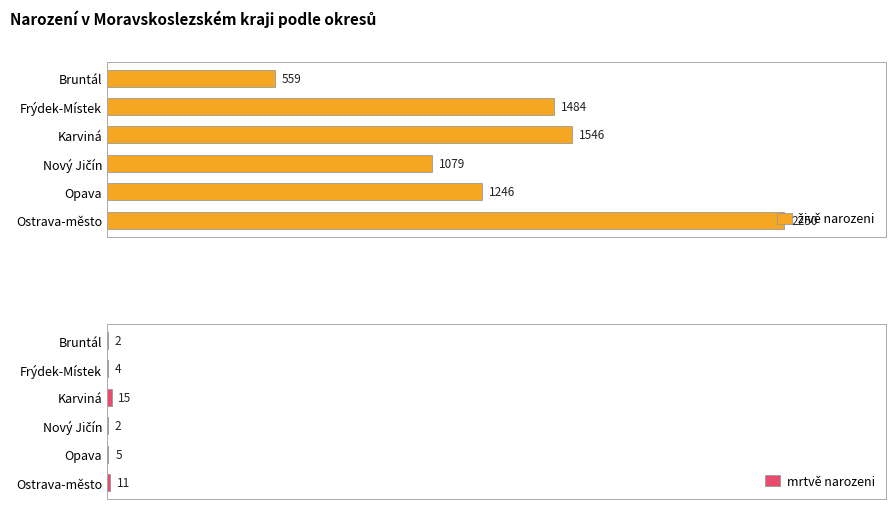

Are the bars horizontal?

Yes